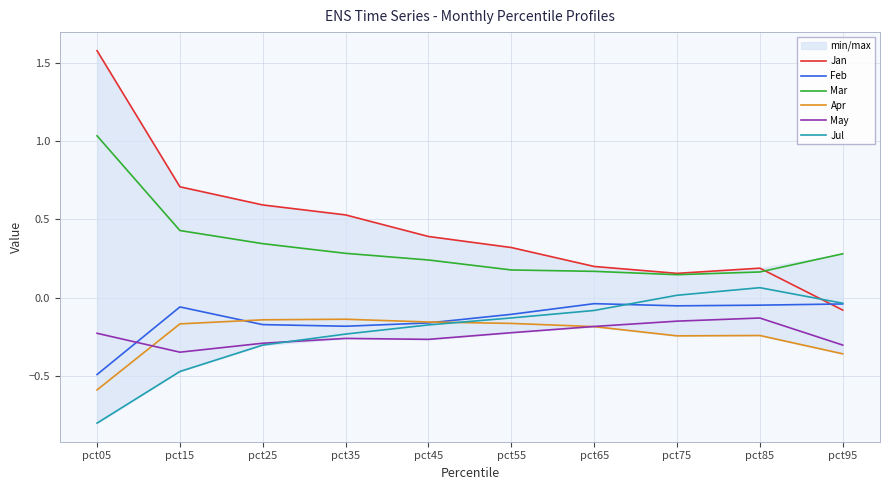

Rank the series at pct35 from highest to lowest value.

Jan, Mar, Apr, Feb, Jul, May